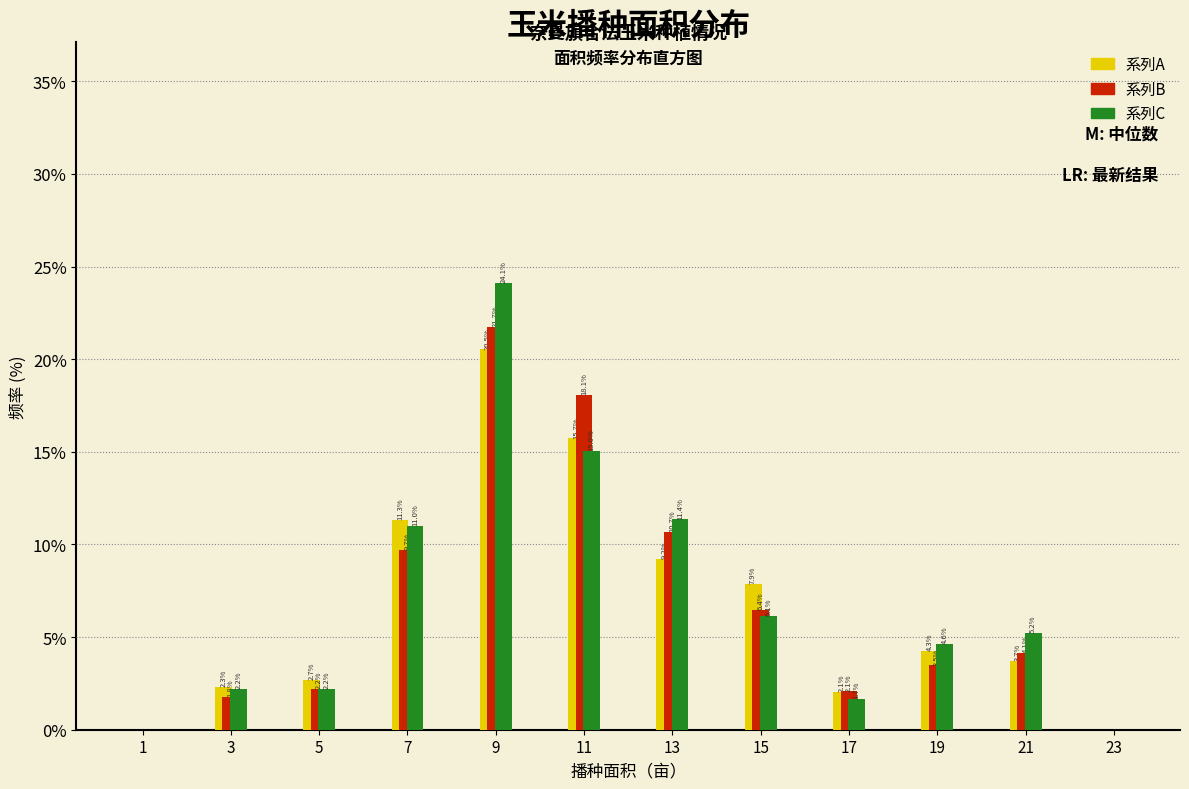

Reading left to right, extract all data points from this chart.

系列A: 1=0.0	3=2.3	5=2.7	7=11.3	9=20.5	11=15.7	13=9.2	15=7.9	17=2.1	19=4.3	21=3.7	23=0.0
系列B: 1=0.0	3=1.8	5=2.2	7=9.7	9=21.7	11=18.1	13=10.7	15=6.4	17=2.1	19=3.5	21=4.1	23=0.0
系列C: 1=0.0	3=2.2	5=2.2	7=11.0	9=24.1	11=15.0	13=11.4	15=6.1	17=1.7	19=4.6	21=5.2	23=0.0